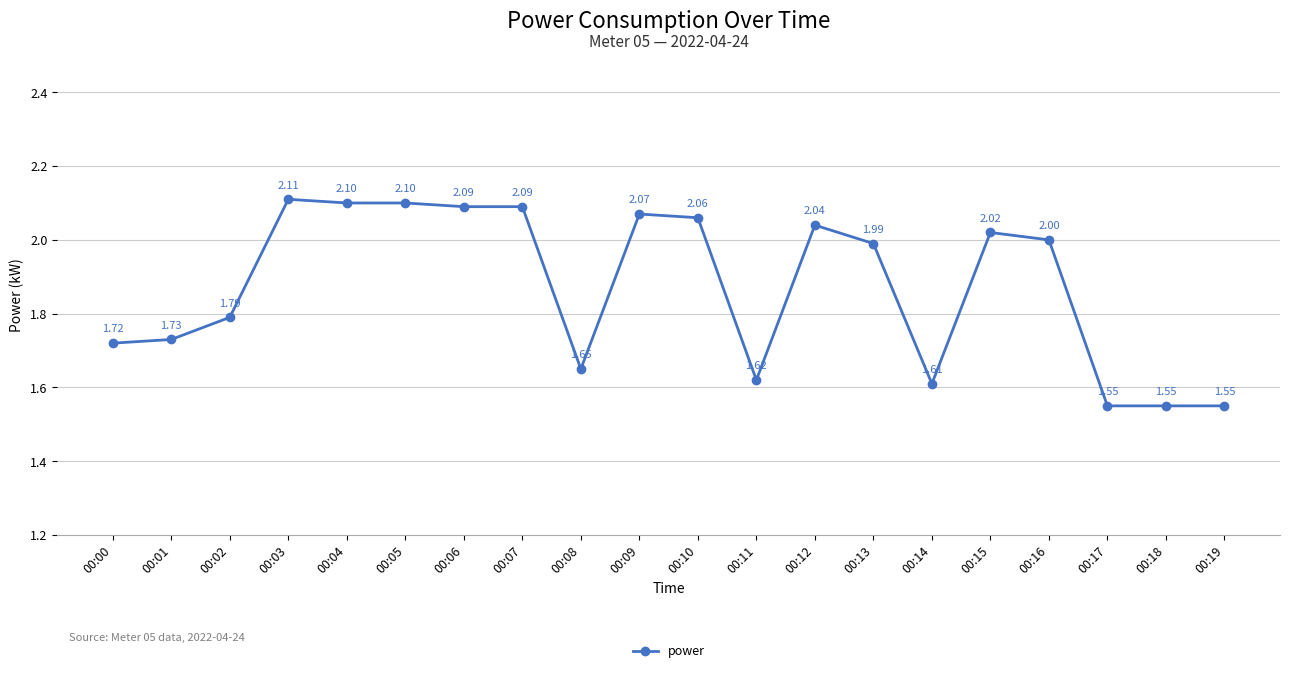

What is the ratio of the value at 00:07 to the value at 00:04?

1.0